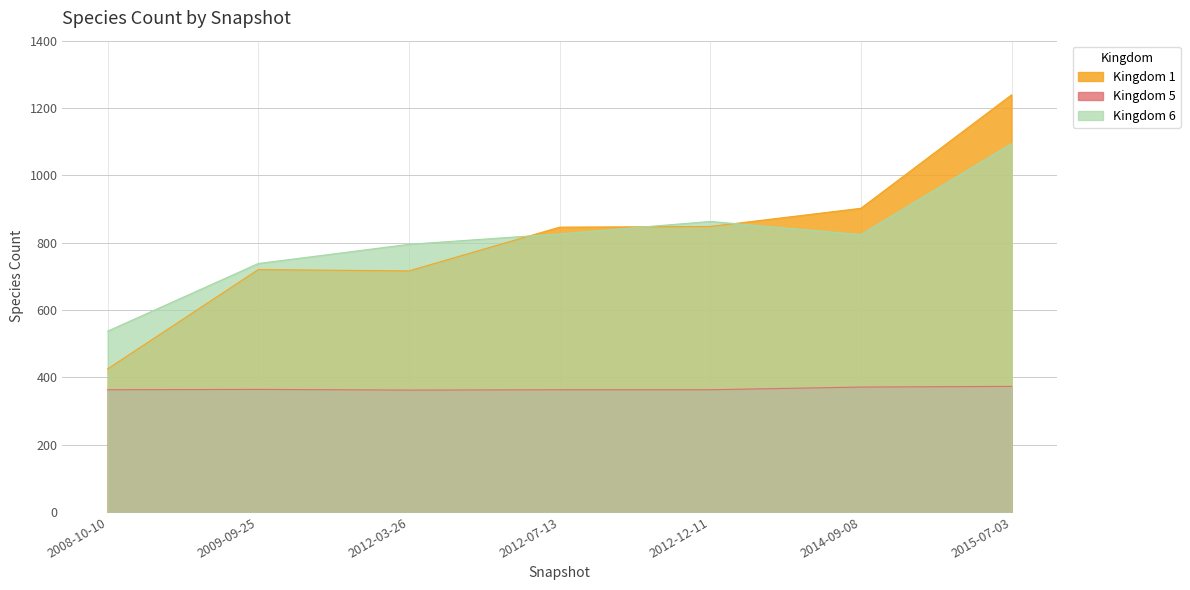

How many lines are shown in the chart?

3